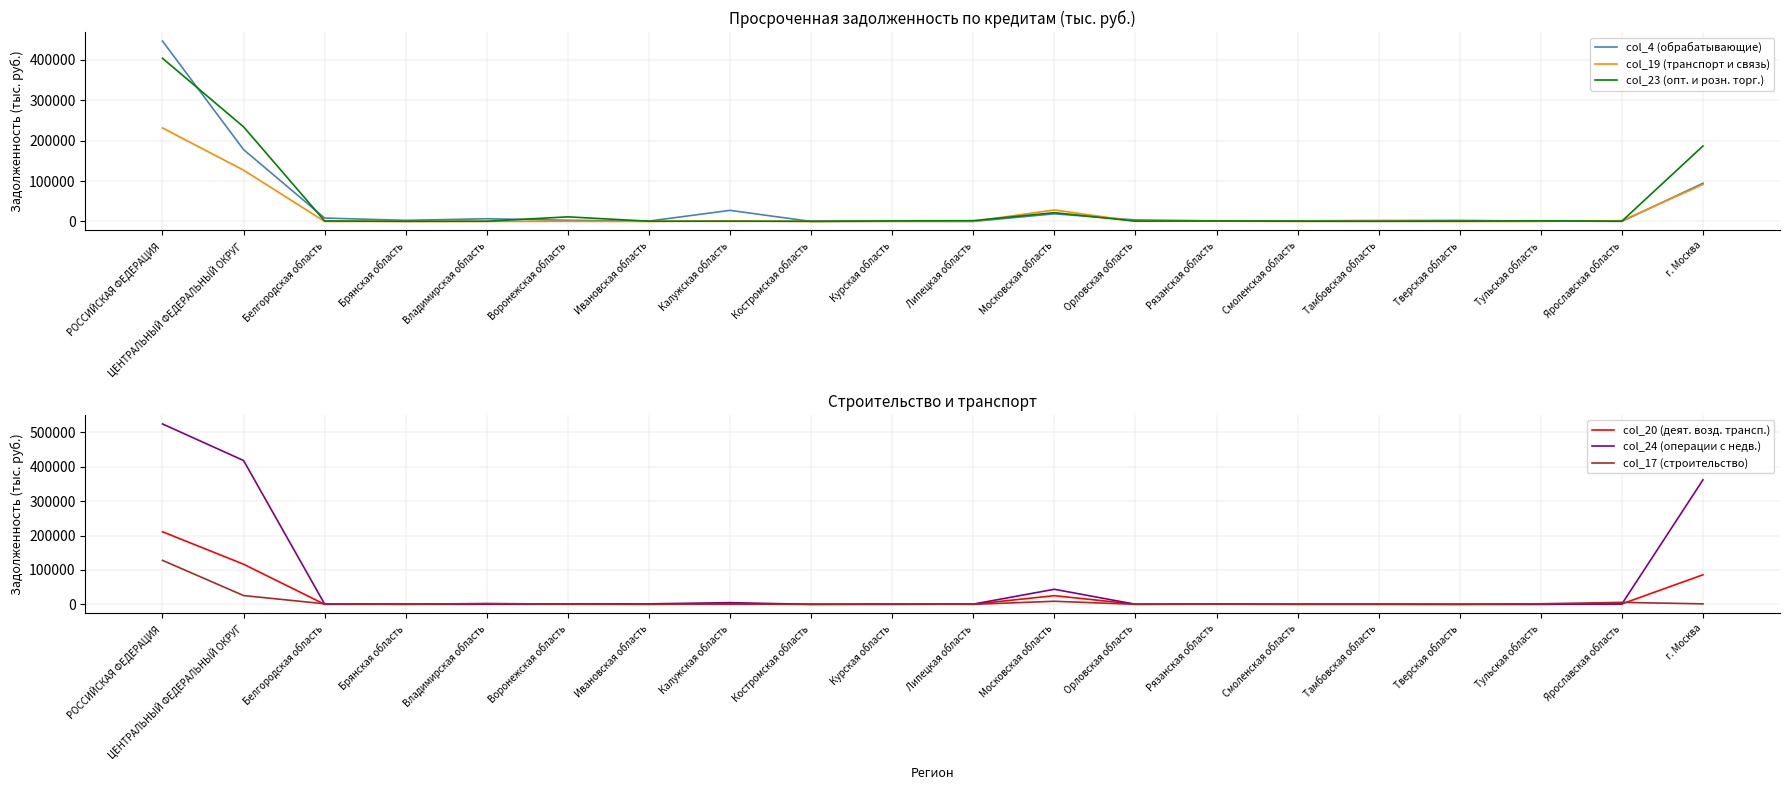

Which series has the largest range (max minus min)?

col_24 (операции с недв.)